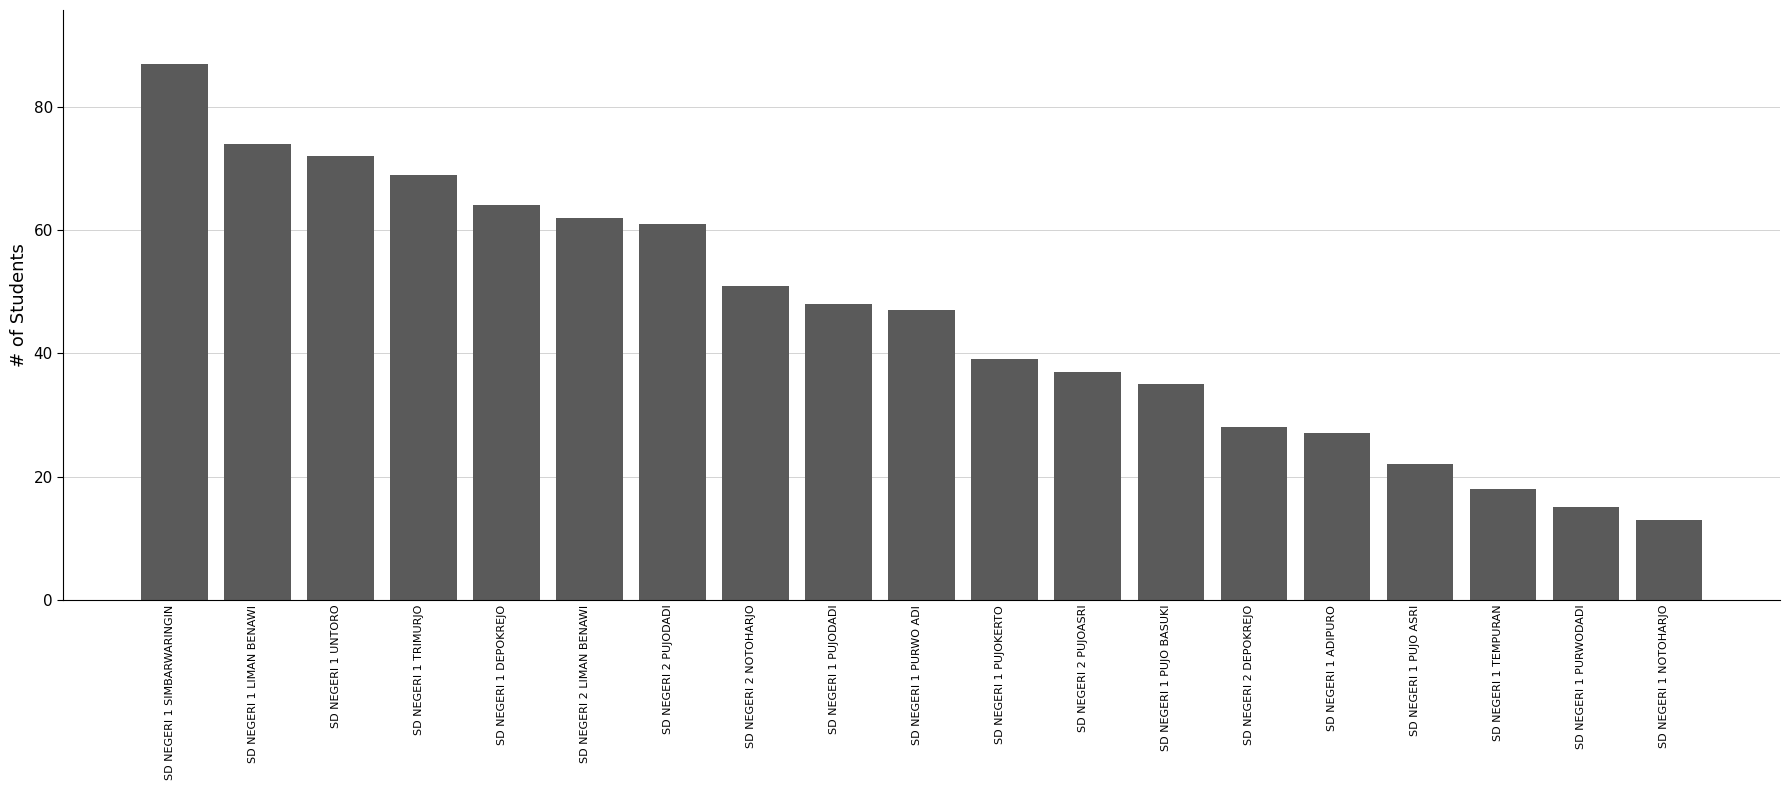

Is it true that the value at SD NEGERI 1 LIMAN BENAWI is 74?

True